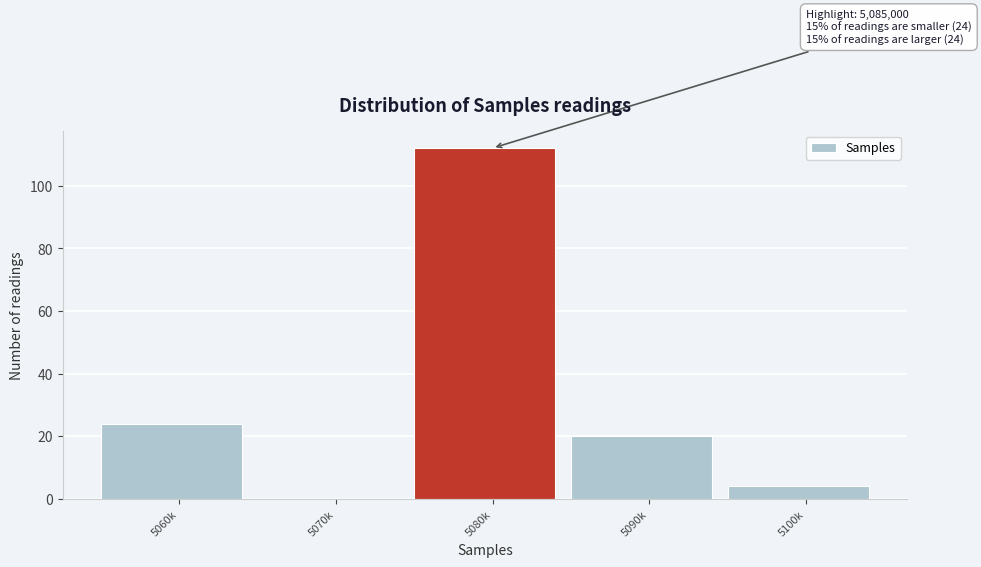

Reading right to left, list all the values displayed in this chart.

5100k=4	5090k=20	5080k=112	5070k=0	5060k=24